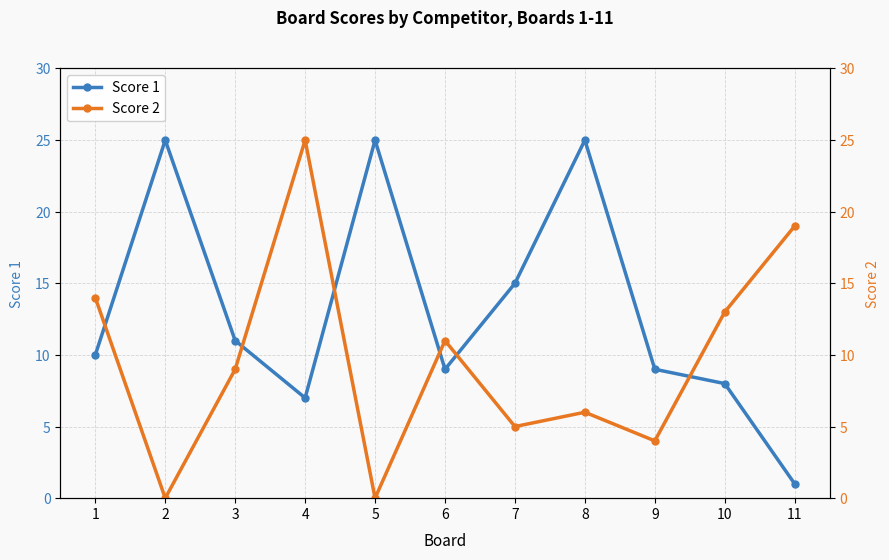

The Score 2 series shows 29 at 11. True or false?

False